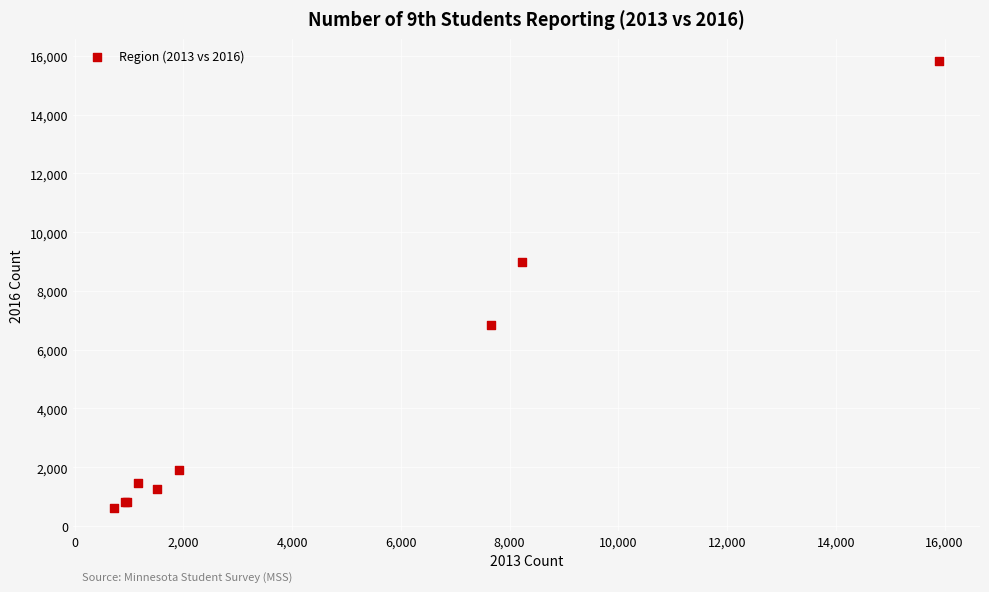

What Y value in the scatter plot is closest to 8209?

8992